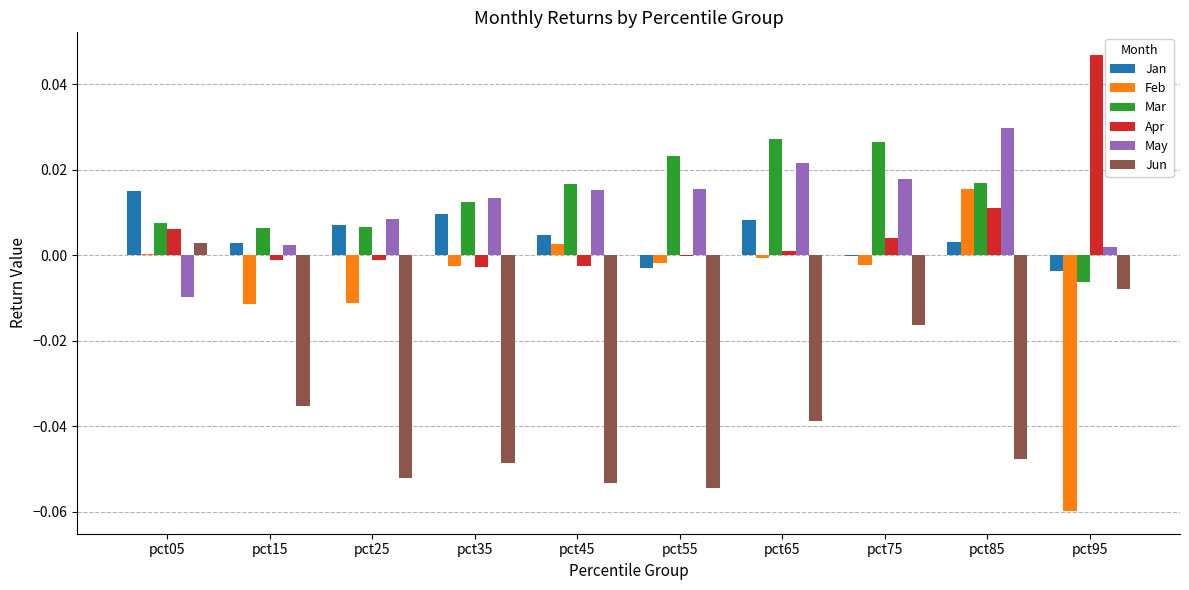

How many distinct data groups are displayed?

6